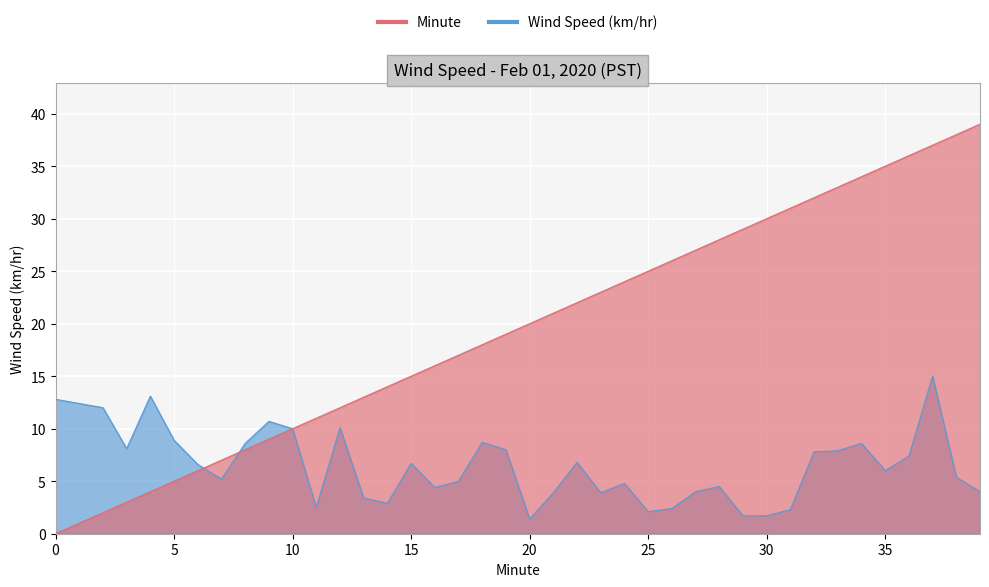

At which category does Wind Speed (km/hr) reach its first local valley?

3